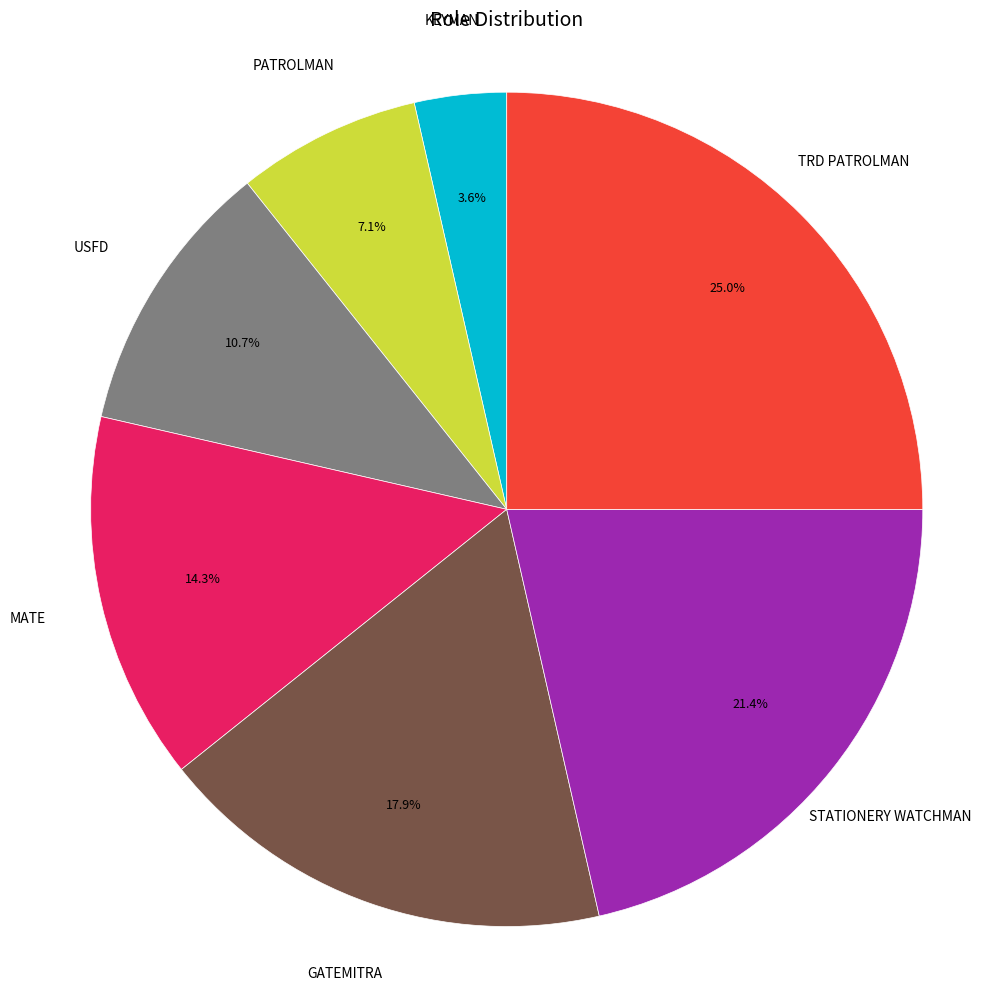

How many slices are in this pie chart?

7